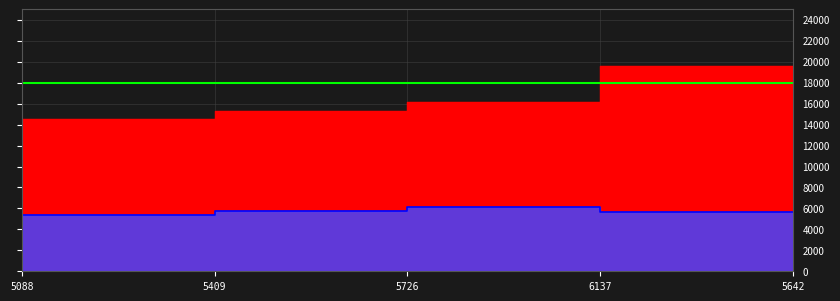

What value does the Total slots used series have at 5409, to the nearest 100?

14500